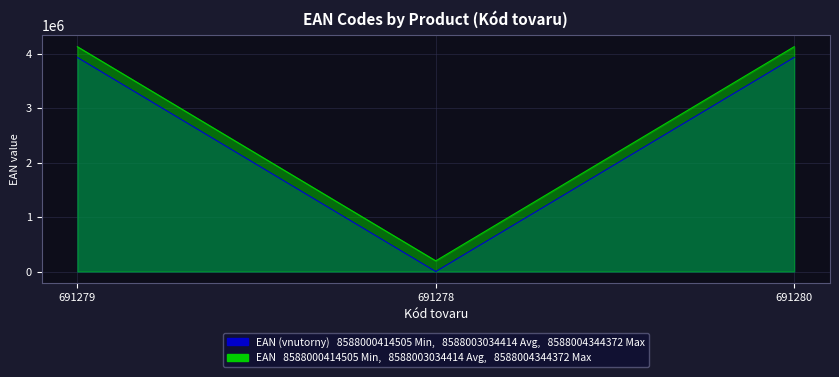

Reading right to left, what are all the values shown in this chart?

EAN (vnutorny): 3929860.0	0.0	3929867.0
EAN: 4126353.4	196493.4	4126360.4